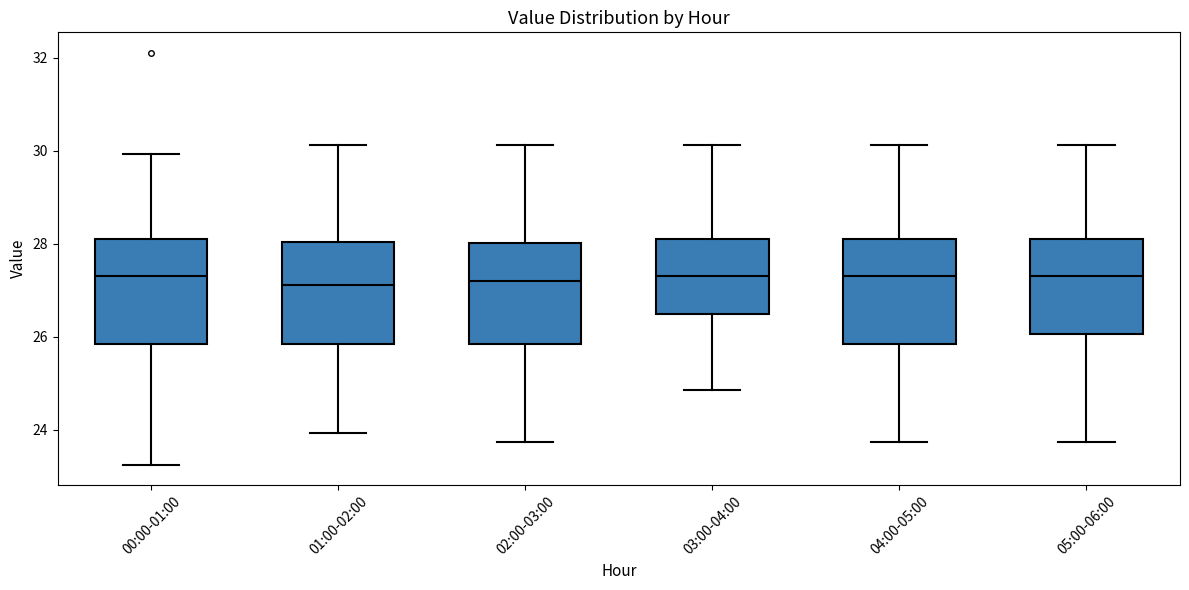

Where does the lower whisker of the box for 03:00-04:00 end on the y-axis? The values are not printed on the chart, so give them approximately, as read against the axis.

24.8